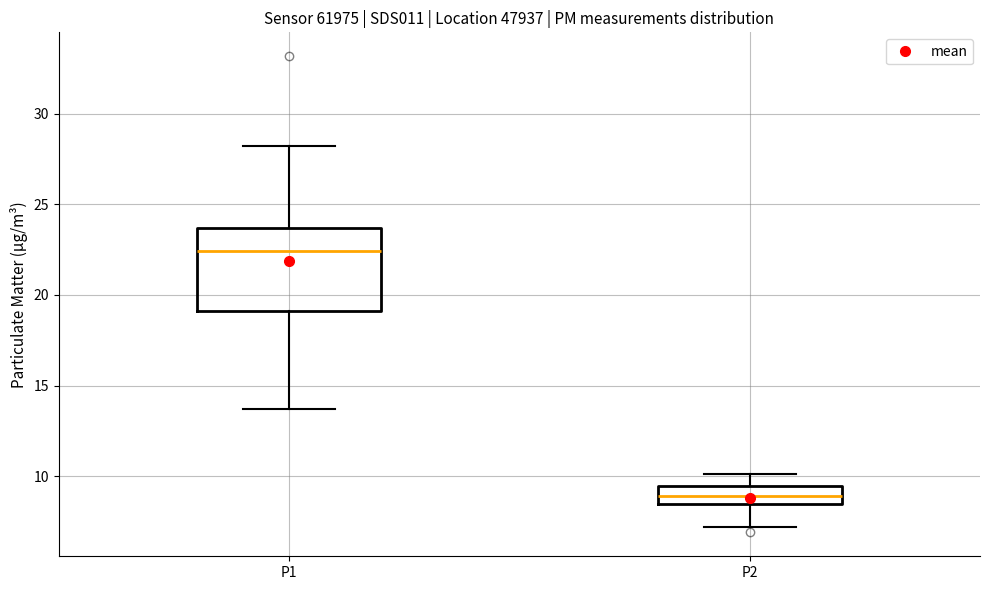

Reading left to right, read every box against the y-axis: the position of its median line, the range the box covers, and the ends of its whiskers. The values are not printed on the chart, so give them approximately, as read against the axis.

P1: median 22.5, box 19.0 to 23.5, whiskers 13.5 to 28.0
P2: median 9.0, box 8.5 to 9.5, whiskers 7.0 to 10.0